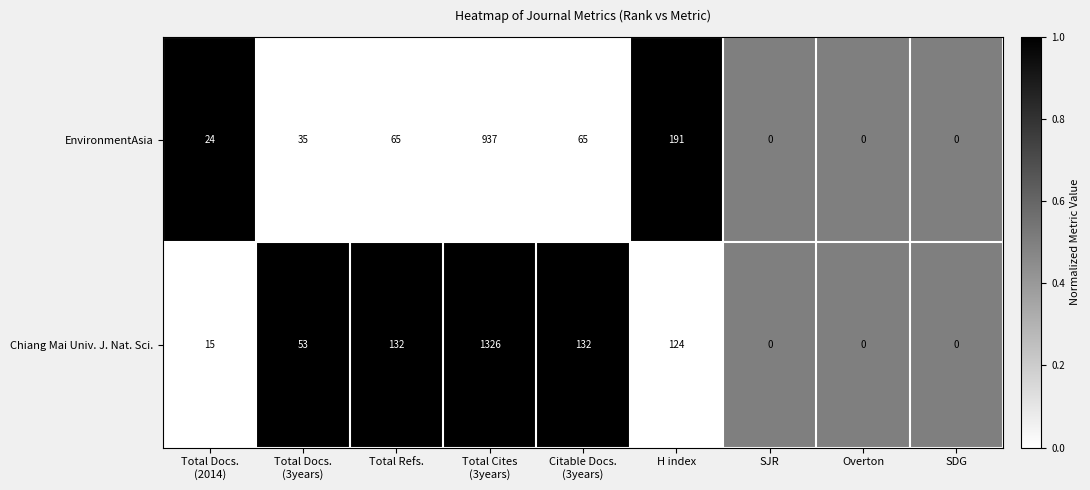

At which category does the chart reach its peak across all series?

Total Cites
(3years)